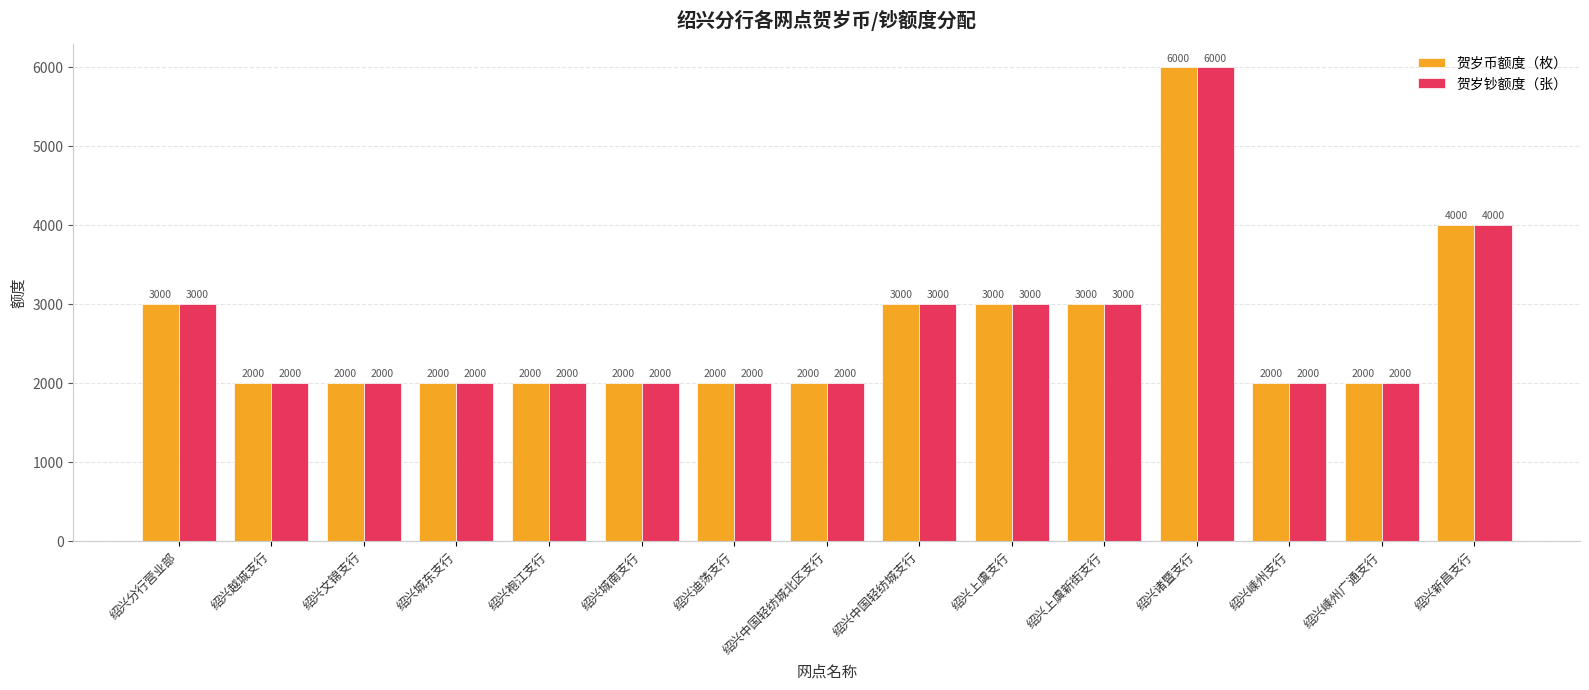

What are all the series names shown in the legend?

贺岁币额度（枚）, 贺岁钞额度（张）